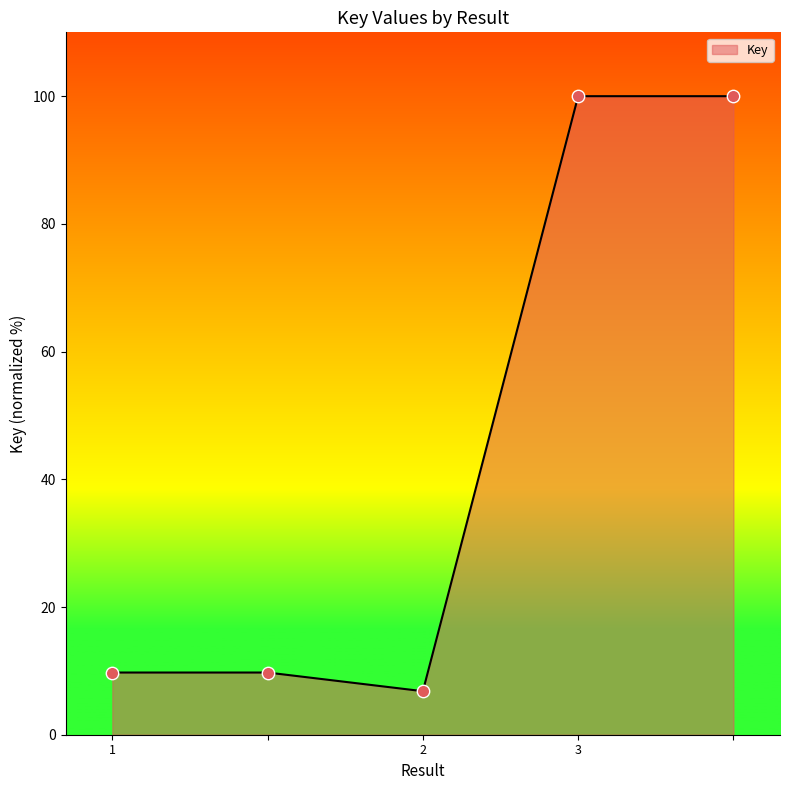

What is the difference between the second highest and second lowest values?

90.3